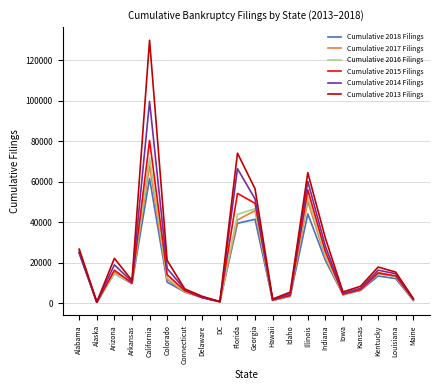

True or false: Cumulative 2016 Filings has more than 2 interior local peaks.

True